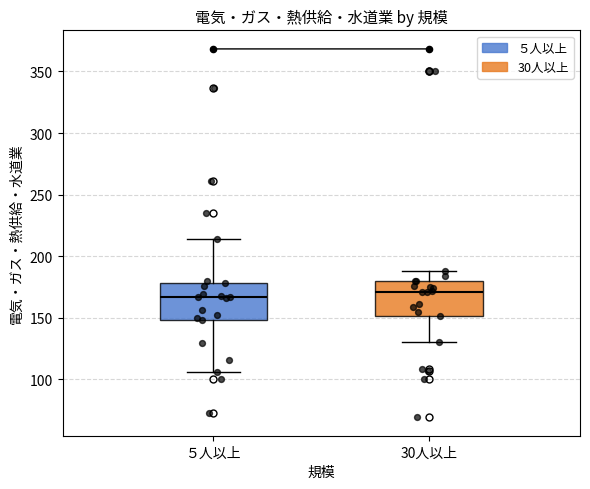

Where does the lower whisker of the box for ５人以上 end on the y-axis? The values are not printed on the chart, so give them approximately, as read against the axis.

105